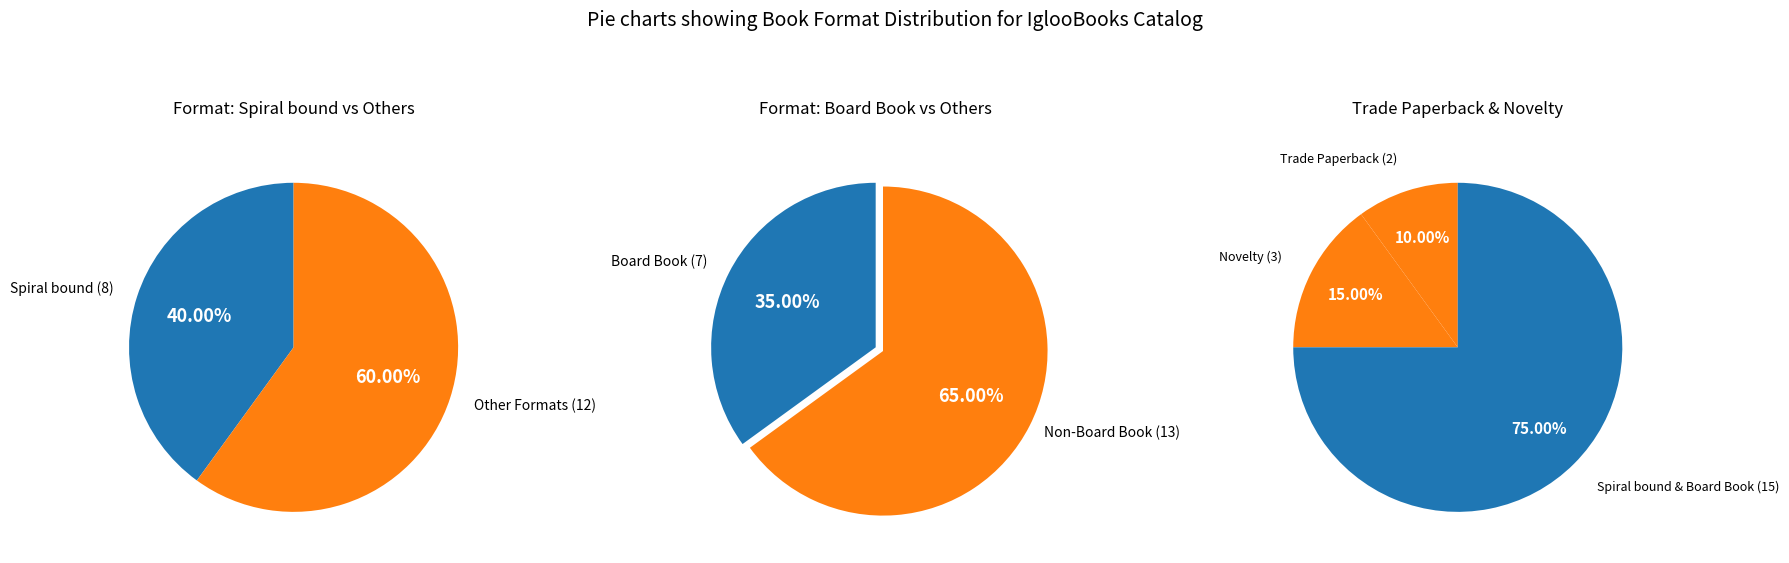

Does any single category account for the majority?

No